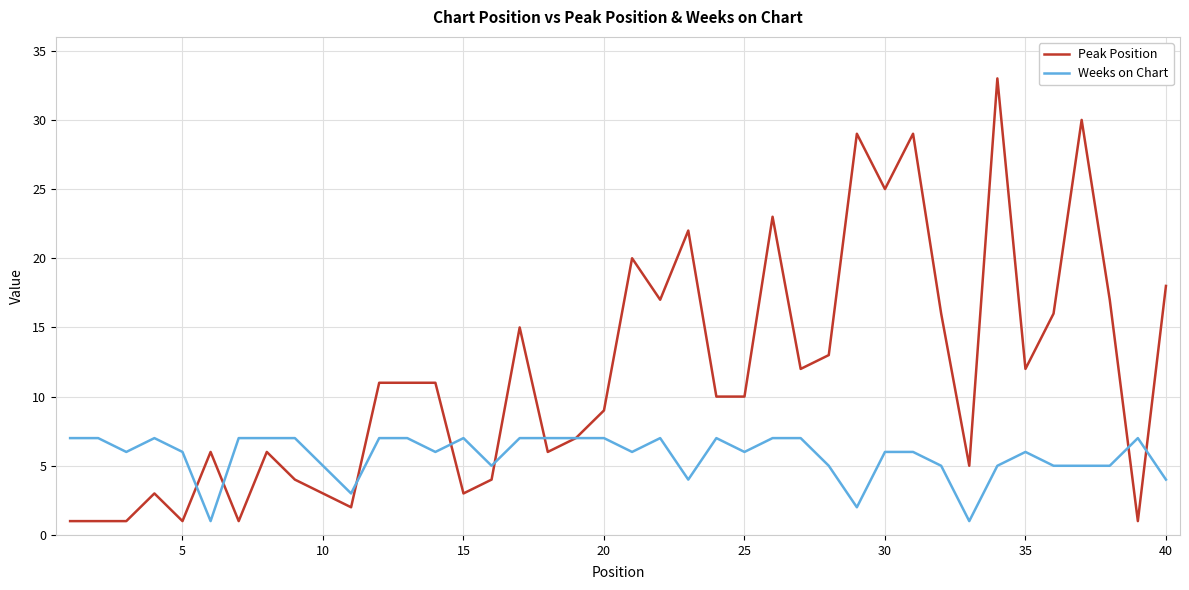

Rank the series by their average value, from lowest to highest.

Weeks on Chart, Peak Position